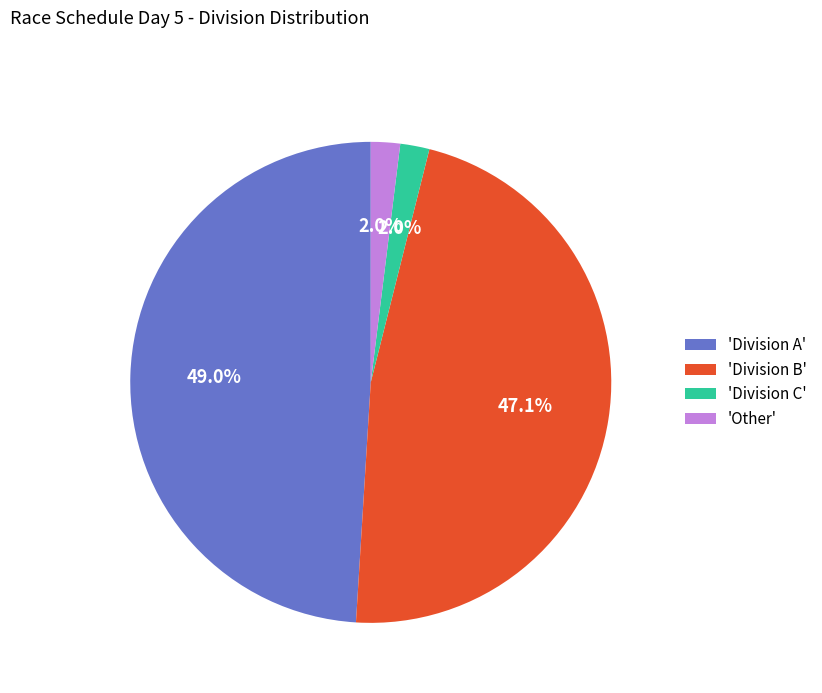

To the nearest percent, what is the average slice percentage?

25%